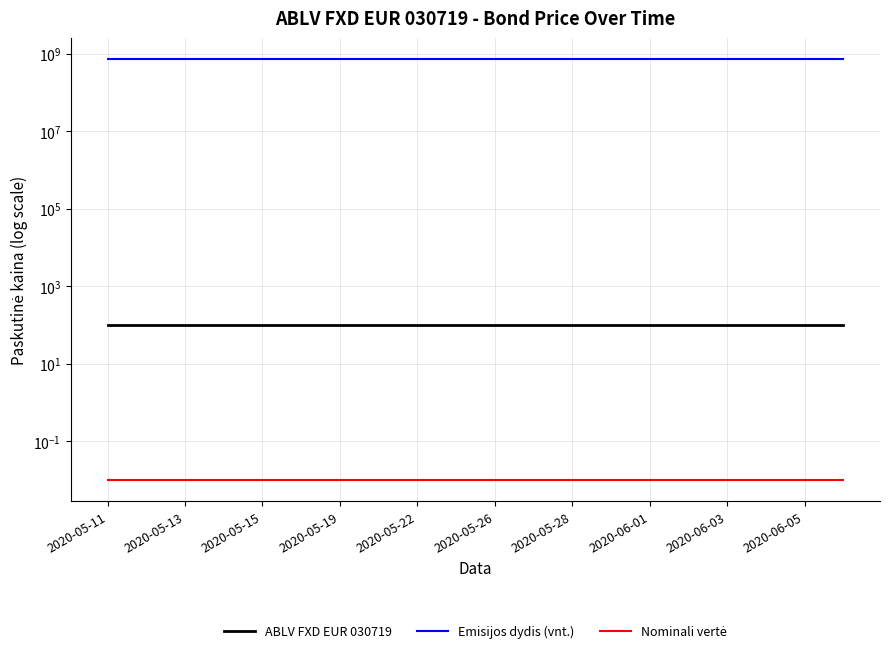

The Nominali vertė series shows 0.0 at 2020-05-13. True or false?

True